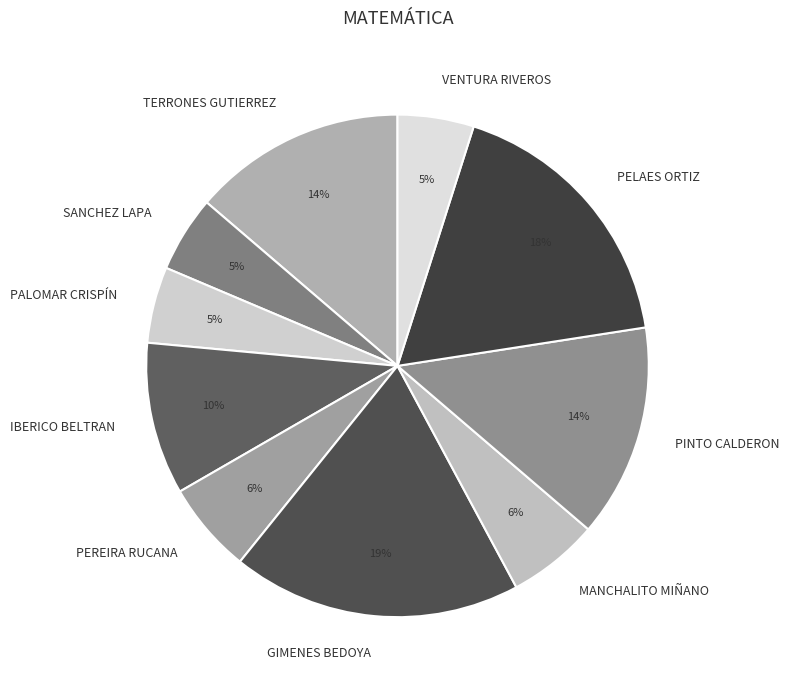

Count the number of slices in the pie.

10